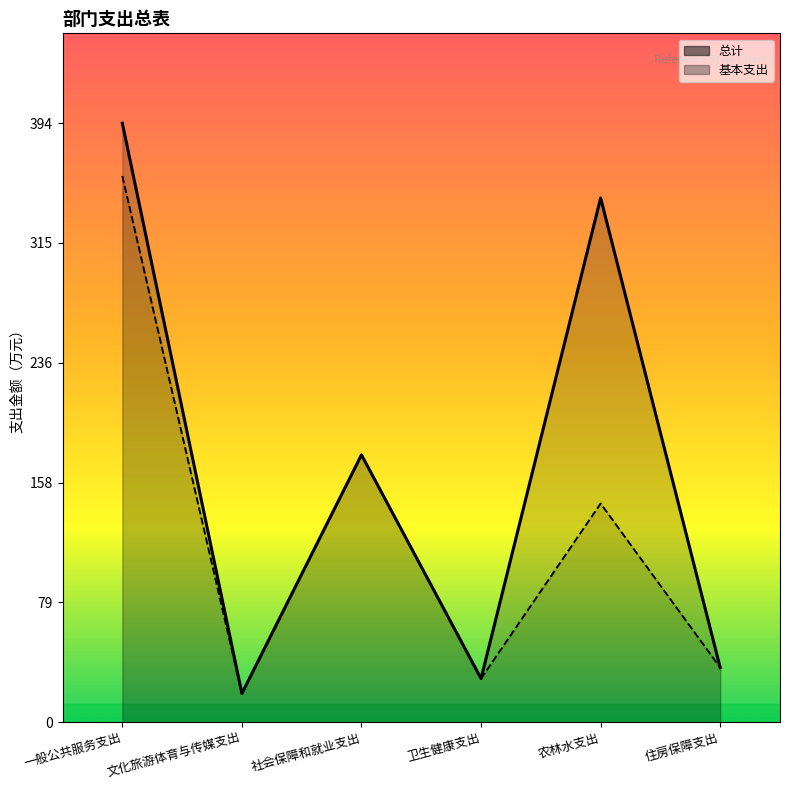

True or false: 基本支出 has a value of 28.7 at 卫生健康支出.

True